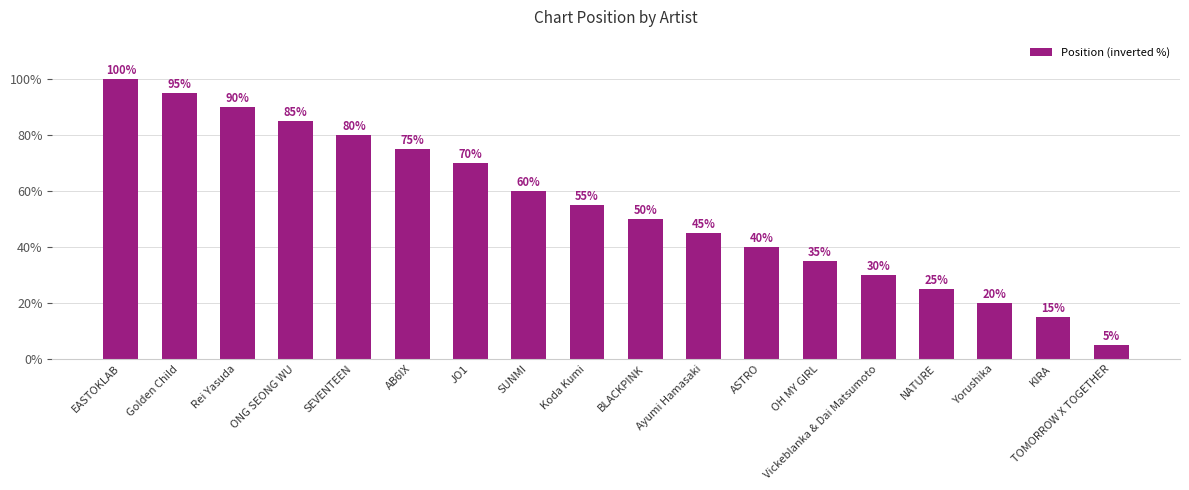

Rank the categories by value from lowest to highest.

TOMORROW X TOGETHER, KIRA, Yorushika, NATURE, Vickeblanka & Dai Matsumoto, OH MY GIRL, ASTRO, Ayumi Hamasaki, BLACKPINK, Koda Kumi, SUNMI, JO1, AB6IX, SEVENTEEN, ONG SEONG WU, Rei Yasuda, Golden Child, EASTOKLAB